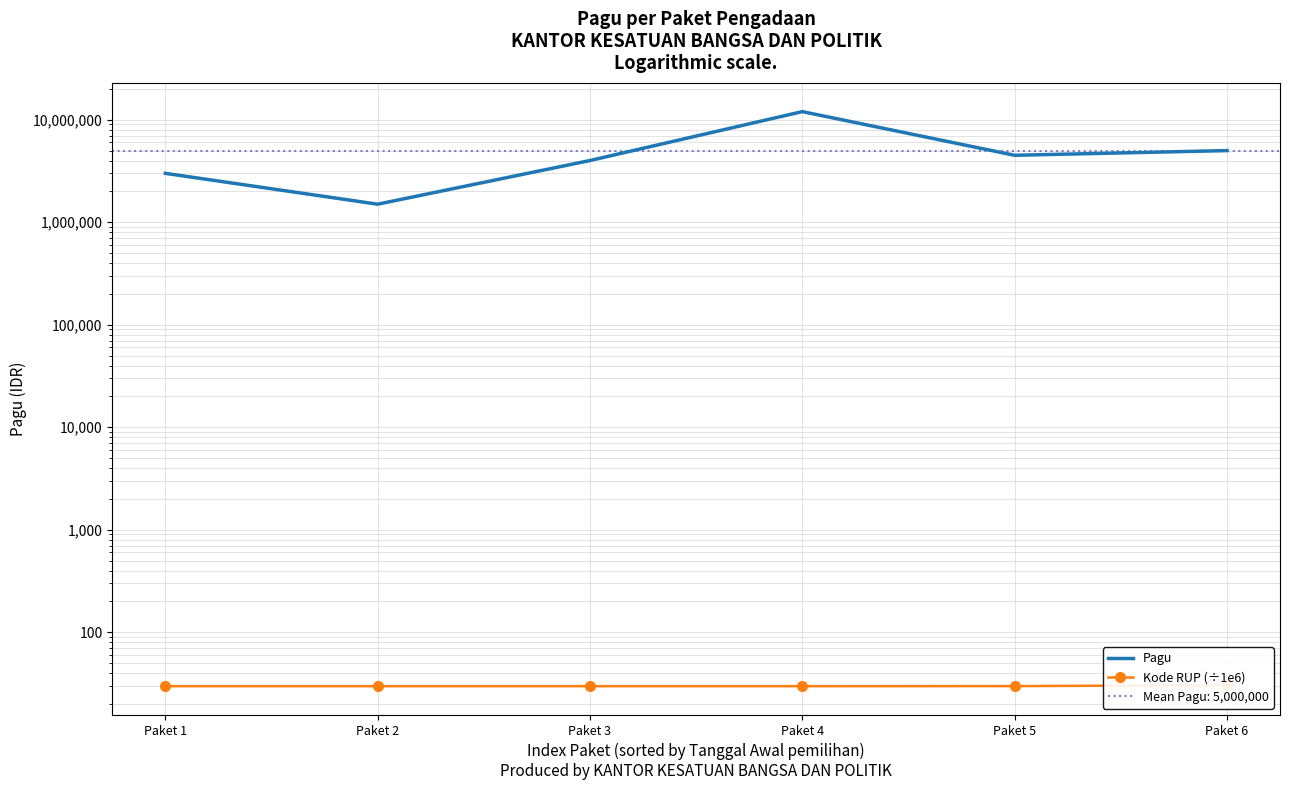

List the series in order of their overall mean, lowest first.

Kode RUP (÷1e6), Pagu